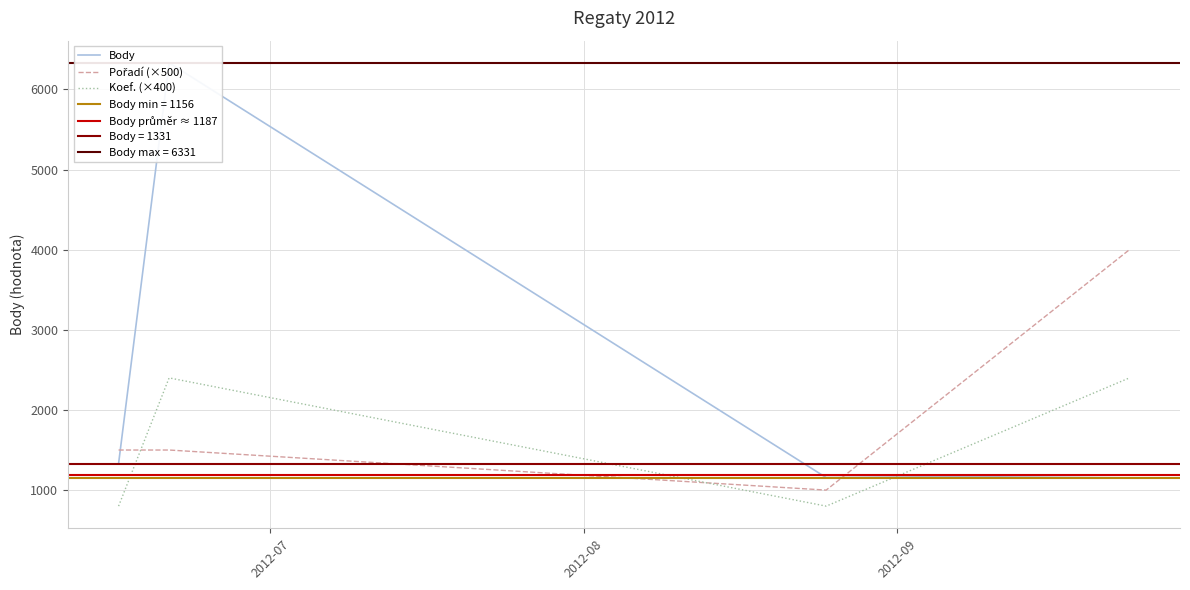

How many values in the Body series exceed 1331?

1